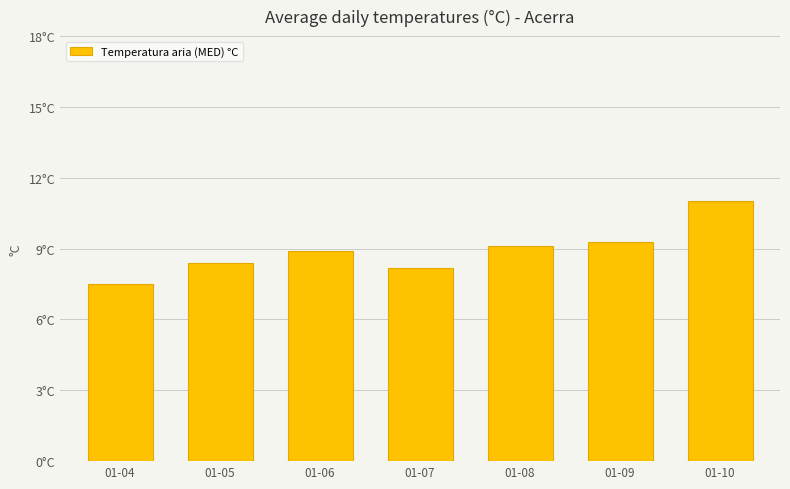

Between 01-06 and 01-07, which is larger?

01-06